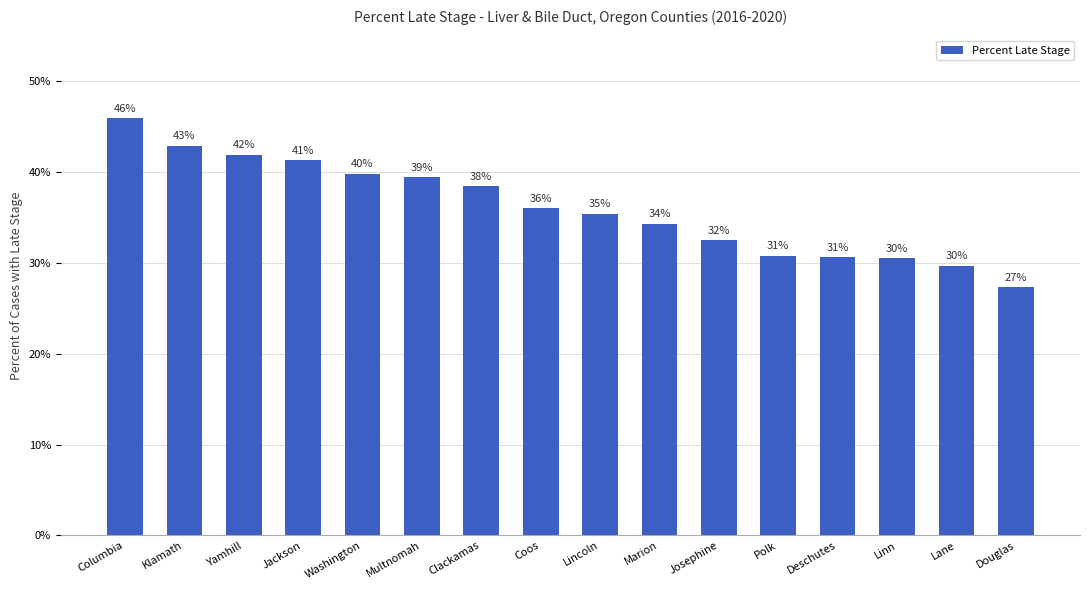

Is it true that the value at Deschutes is 54.7?

False